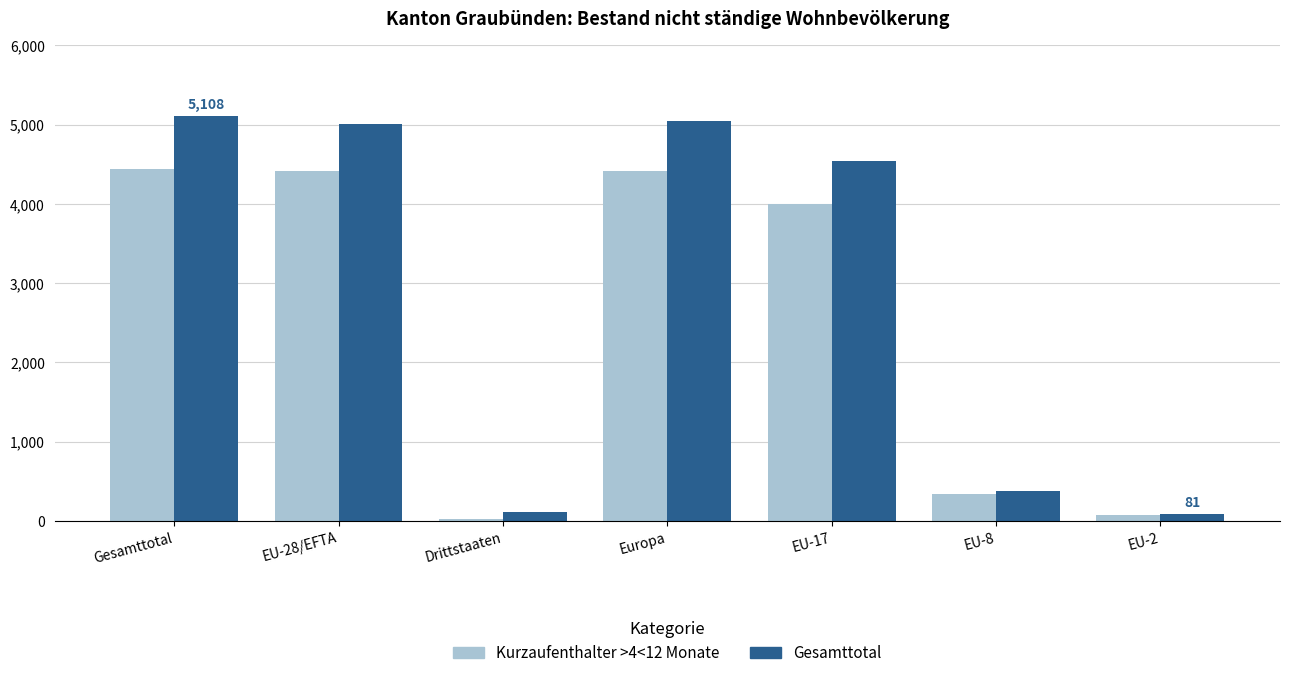

At how many categories does at least one series exceed 3536?

4